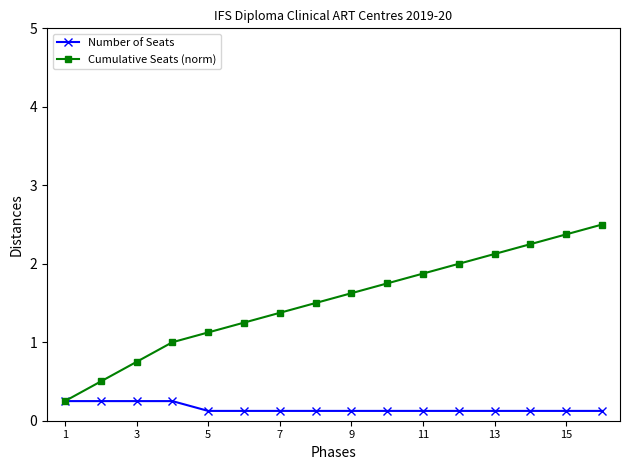

What is the maximum value shown in the chart?

2.5